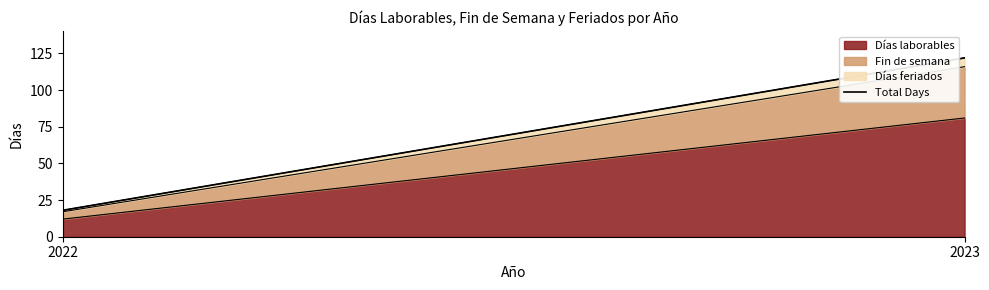

What is the change in value from 2022 to 2023?

+104